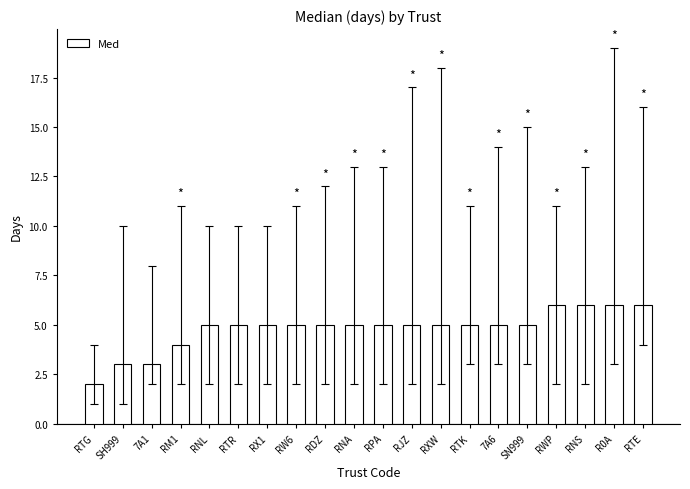

The chart shows a value of 5 at RTR. True or false?

True